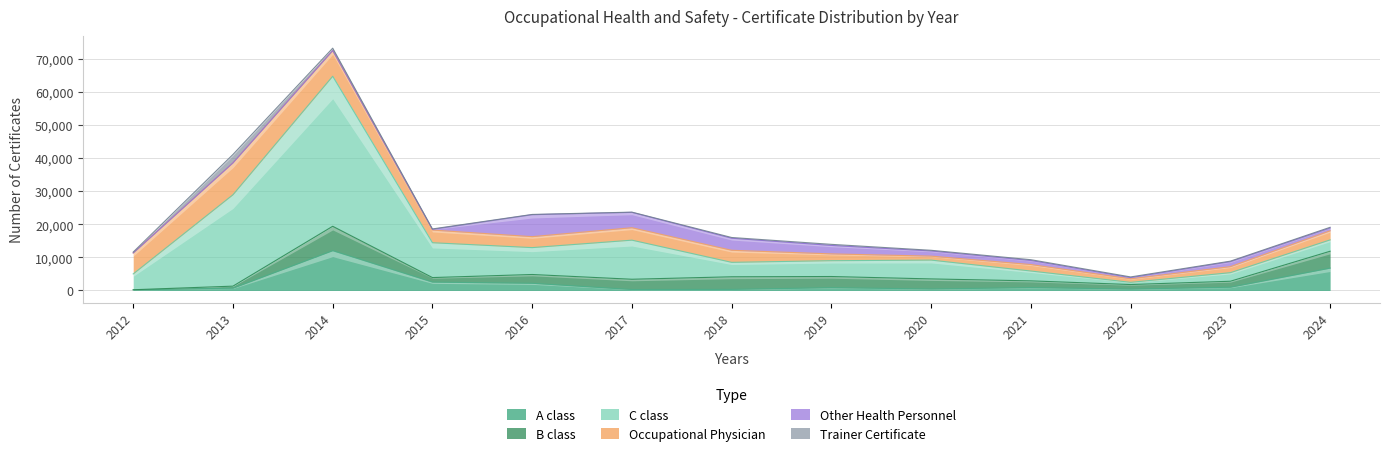

True or false: A class has a value of 453 at 2020.

True